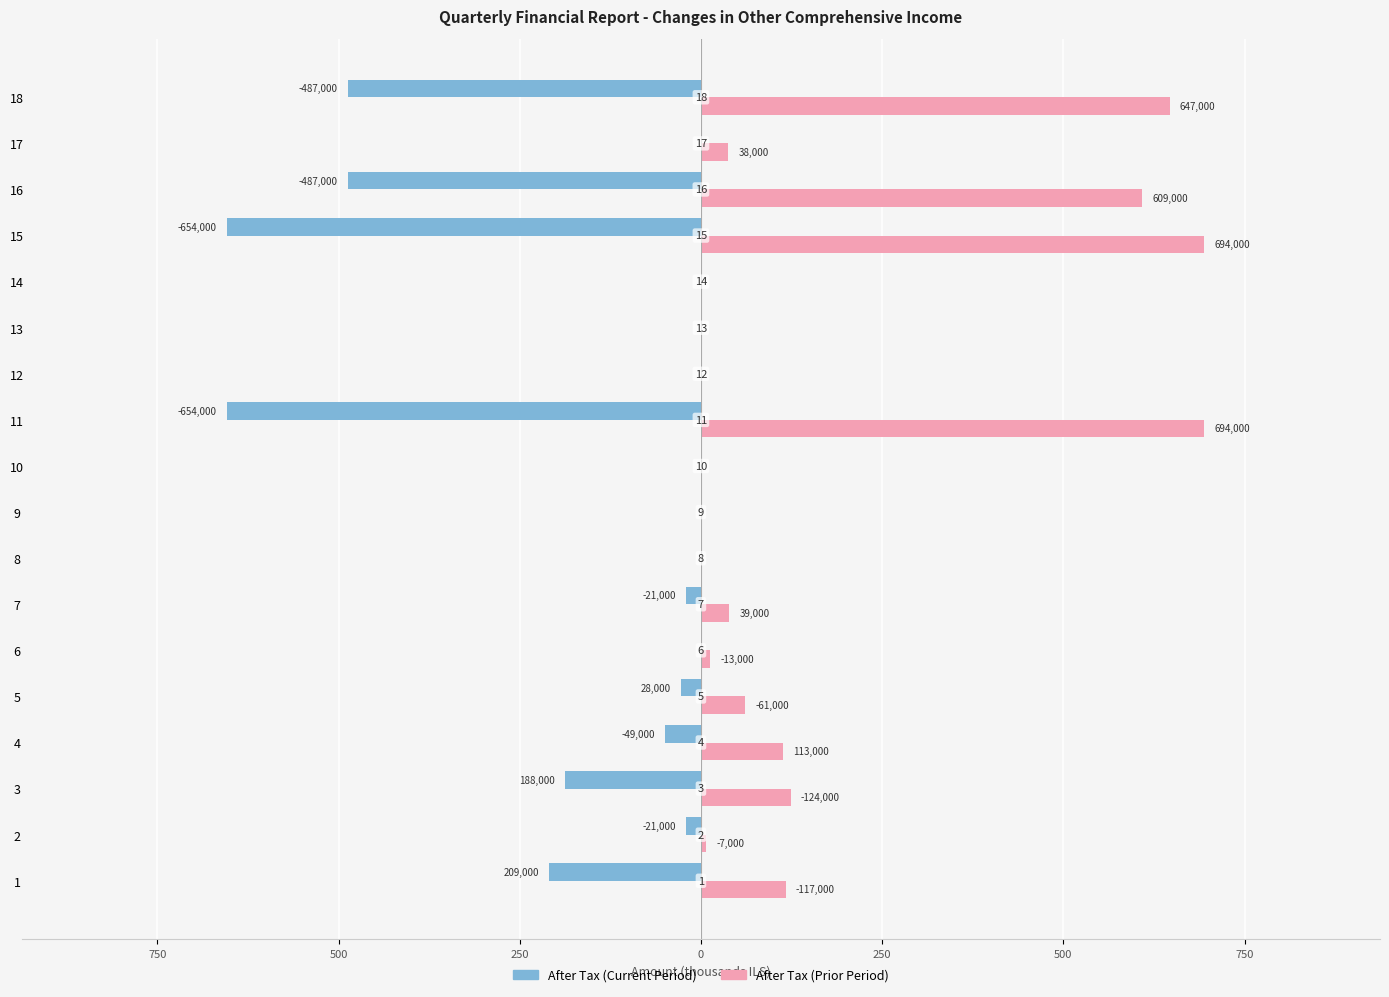

Which series has the largest range (max minus min)?

After Tax (Prior Period)